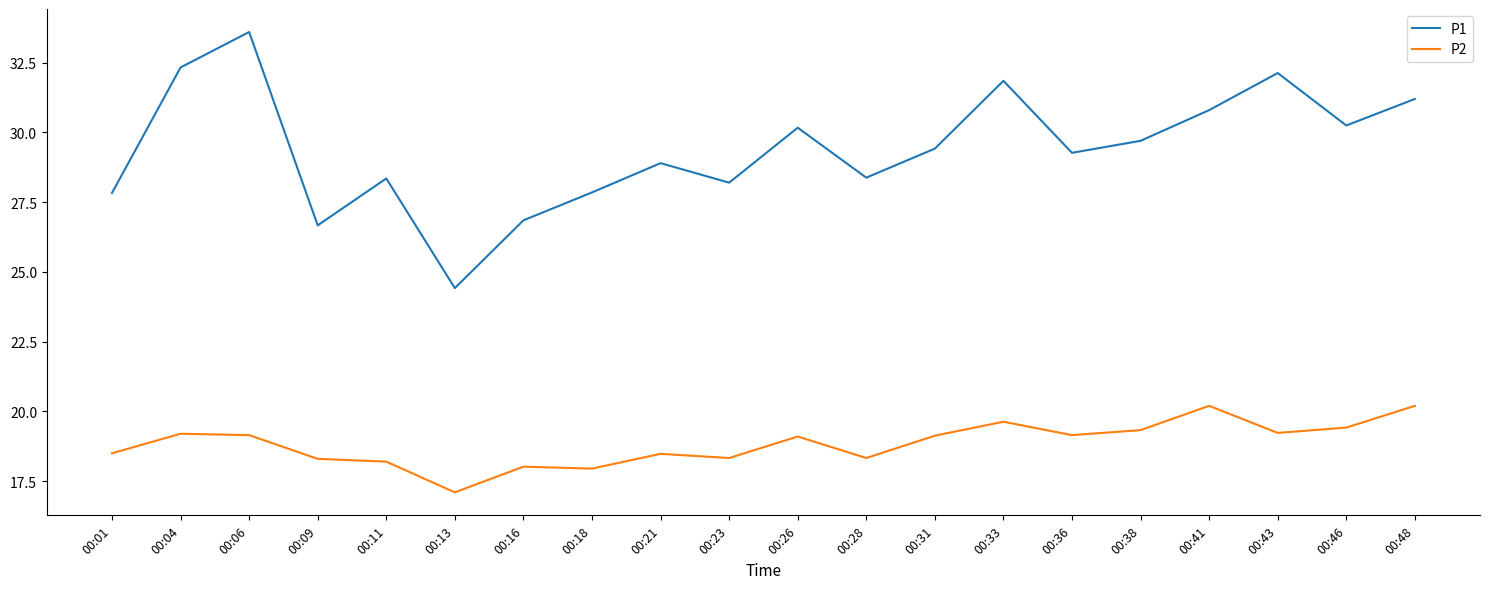

Rank the series by their average value, from lowest to highest.

P2, P1